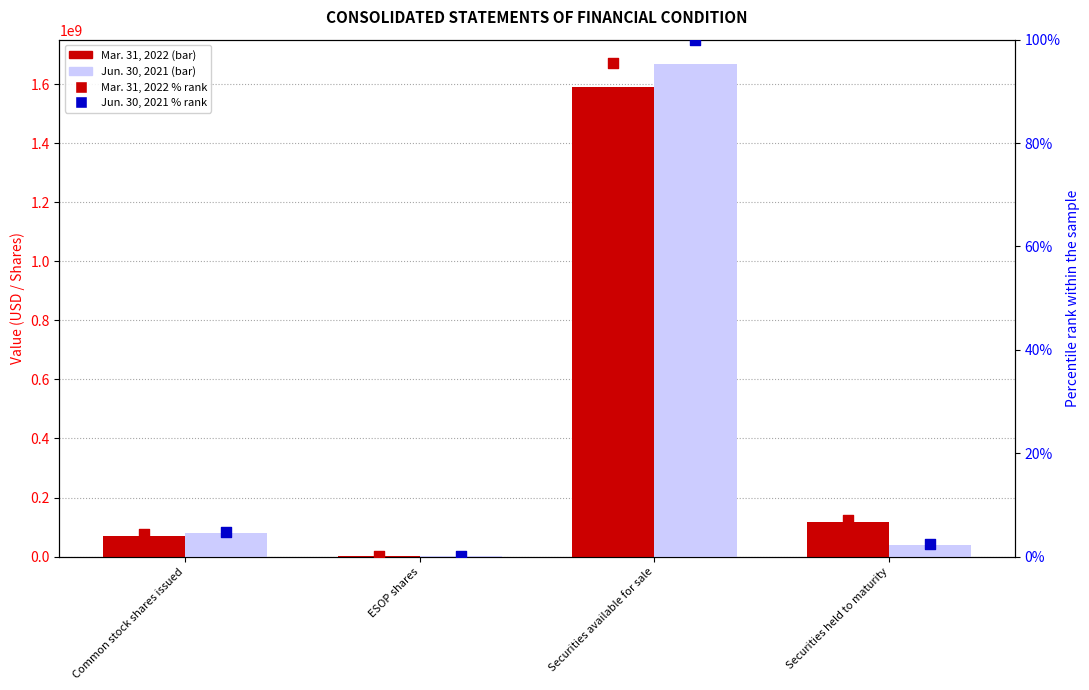

At how many categories does at least one series exceed 1592066692?

1